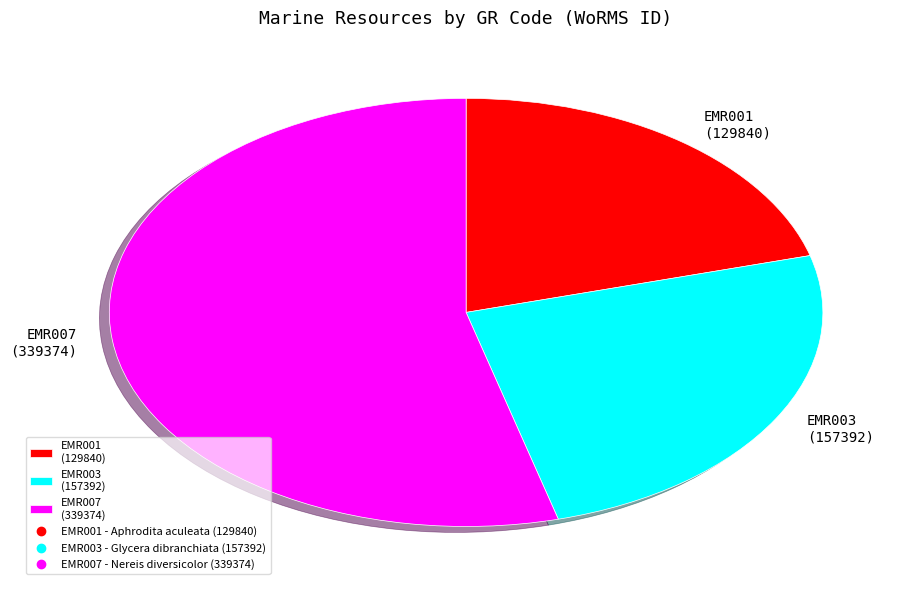

What is the majority slice?

EMR007